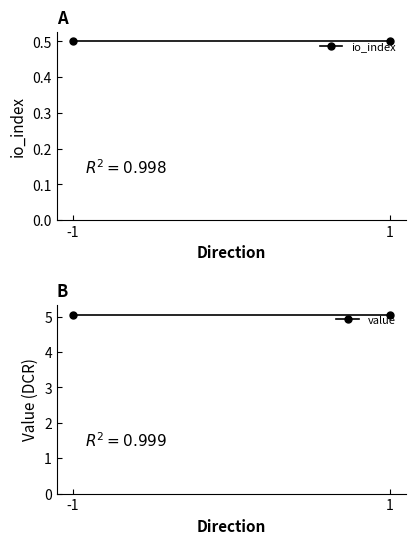

What is the sum of the io_index values at 1 and -1?

1.0